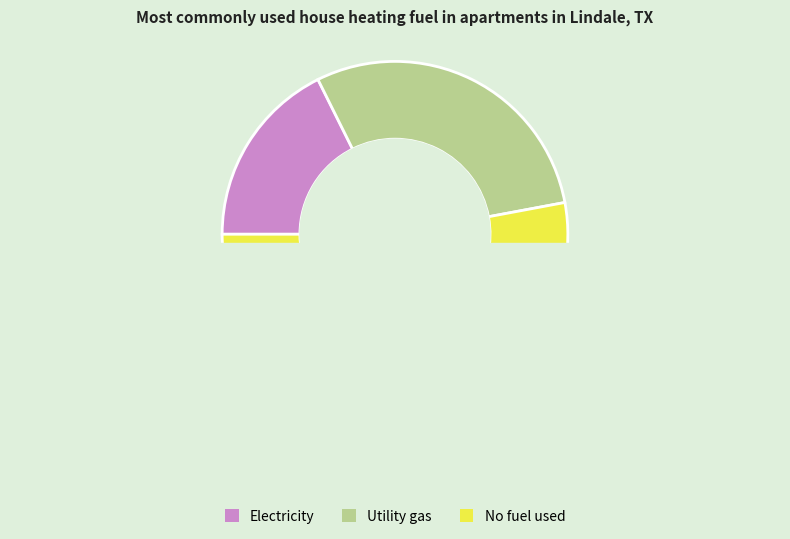

Does 9 account for over 50% of the chart?

No